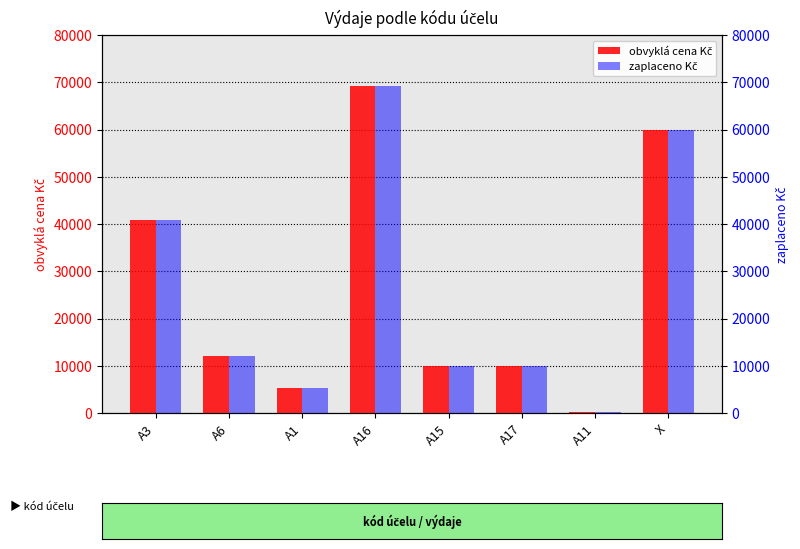

The zaplaceno Kč series shows 151 at A11. True or false?

True